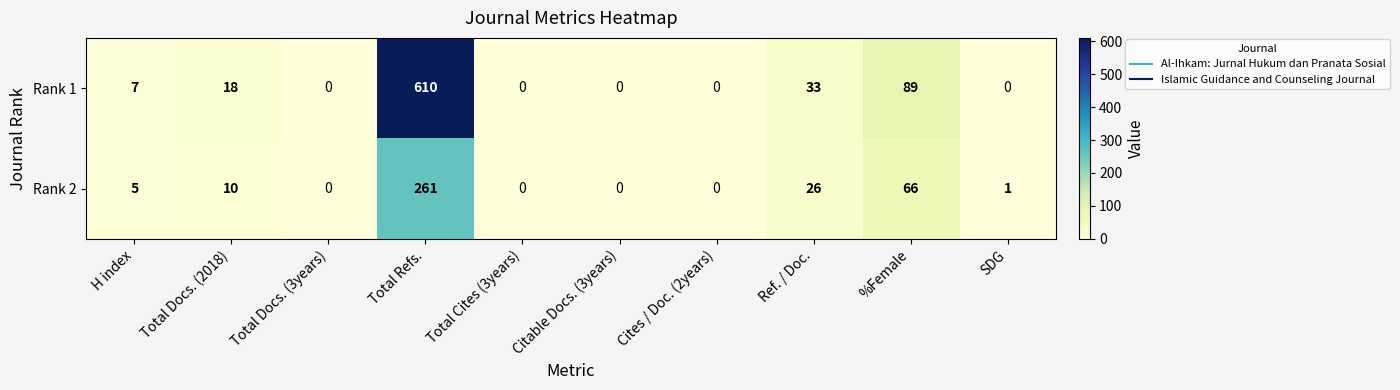

Which series has the widest spread of values?

Rank 1